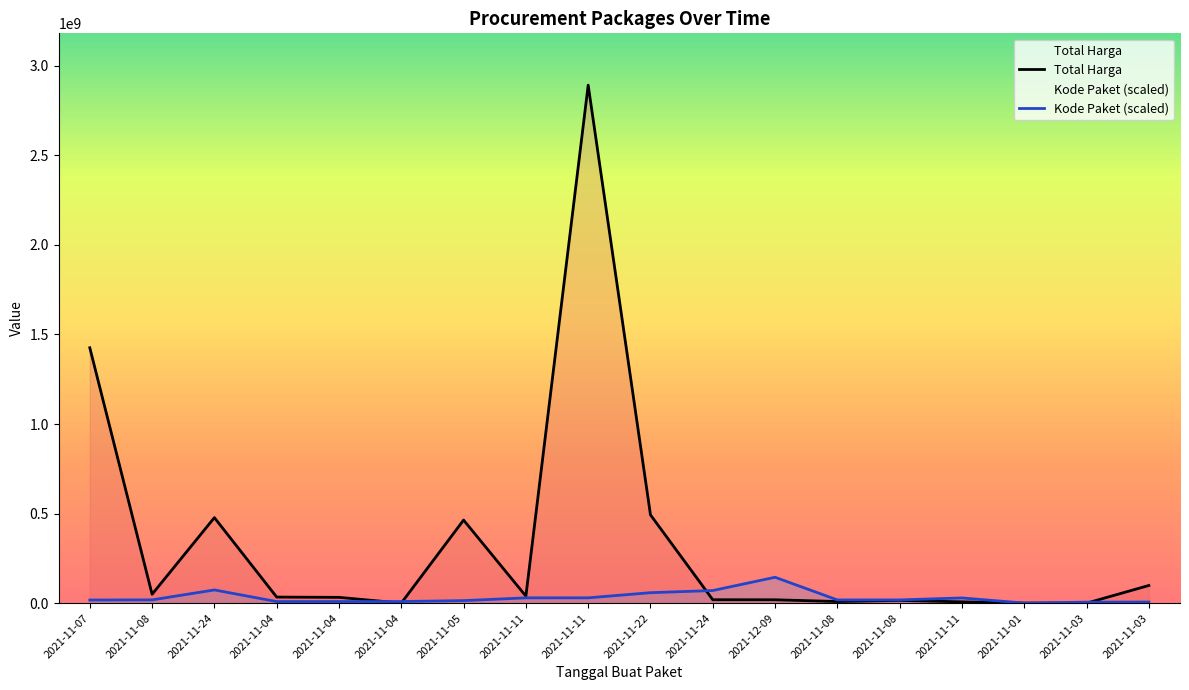

What is the label of the 8th point from the right?

2021-11-24